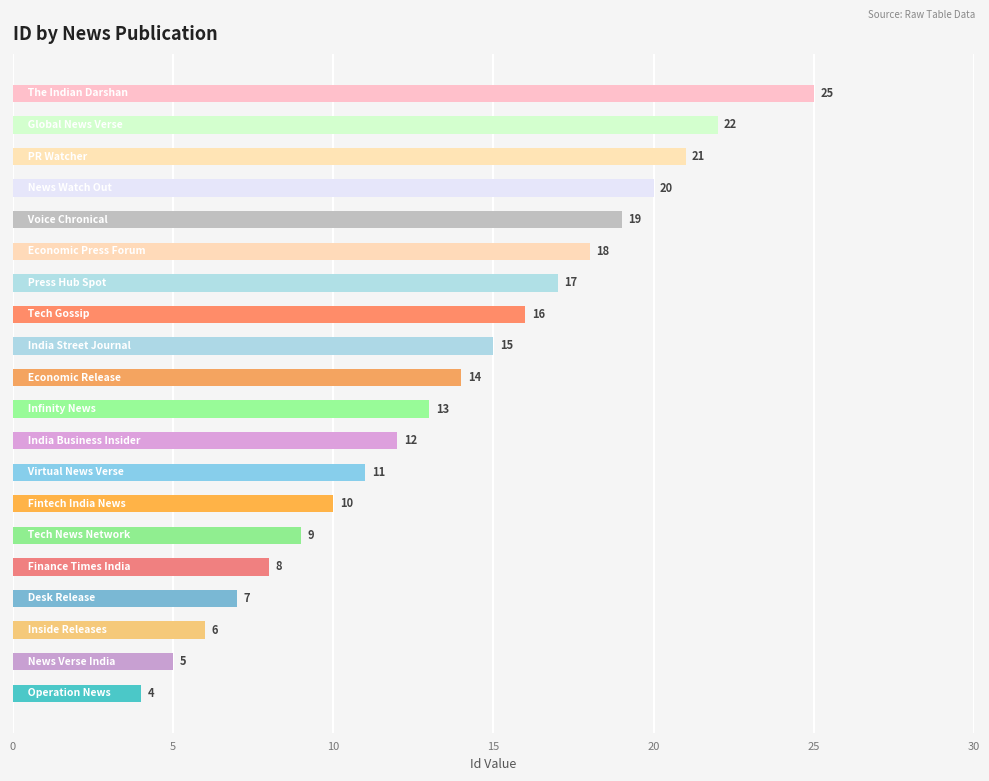

Reading bottom to top, transcribe all the data shown in this chart.

4	5	6	7	8	9	10	11	12	13	14	15	16	17	18	19	20	21	22	25